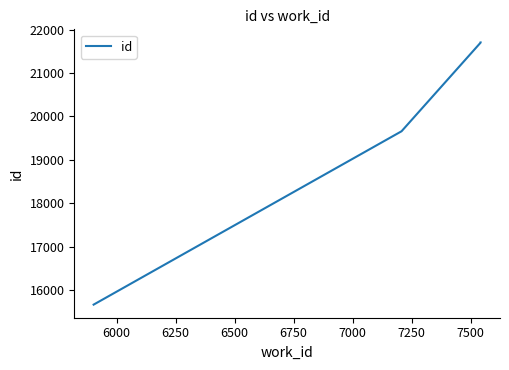

How many data points are less than 21701?

3